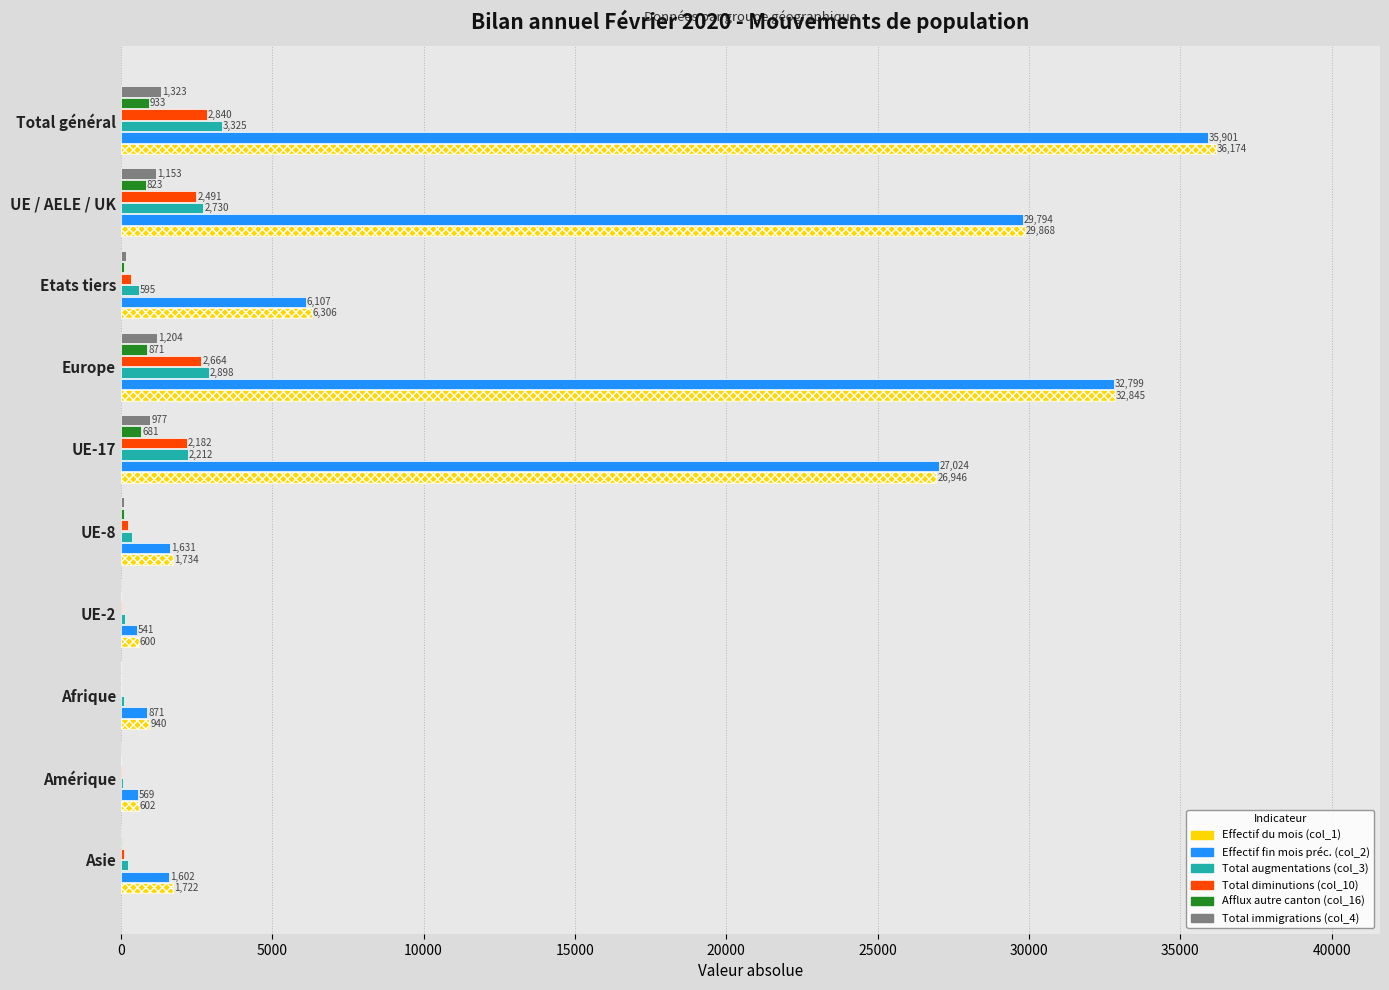

What is the difference between the maximum and minimum values in the Total augmentations (col_3) series?

3244